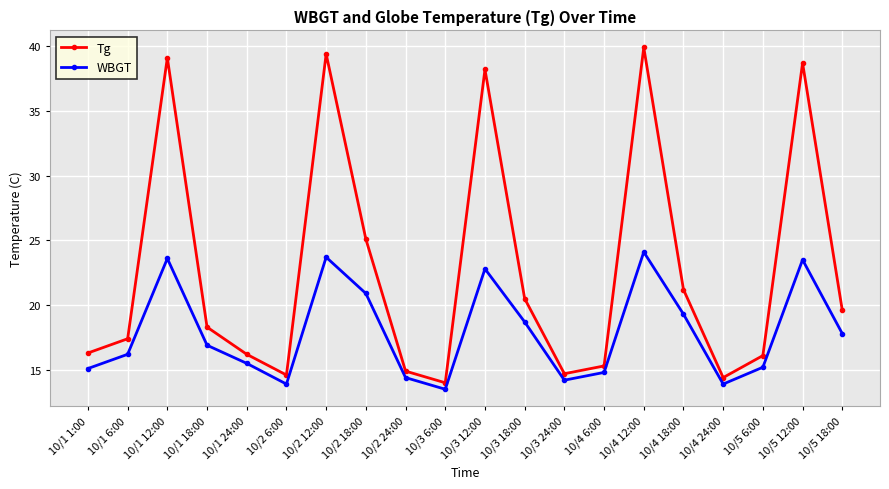

What is the difference between the WBGT values at 10/1 6:00 and 10/2 12:00?

7.5